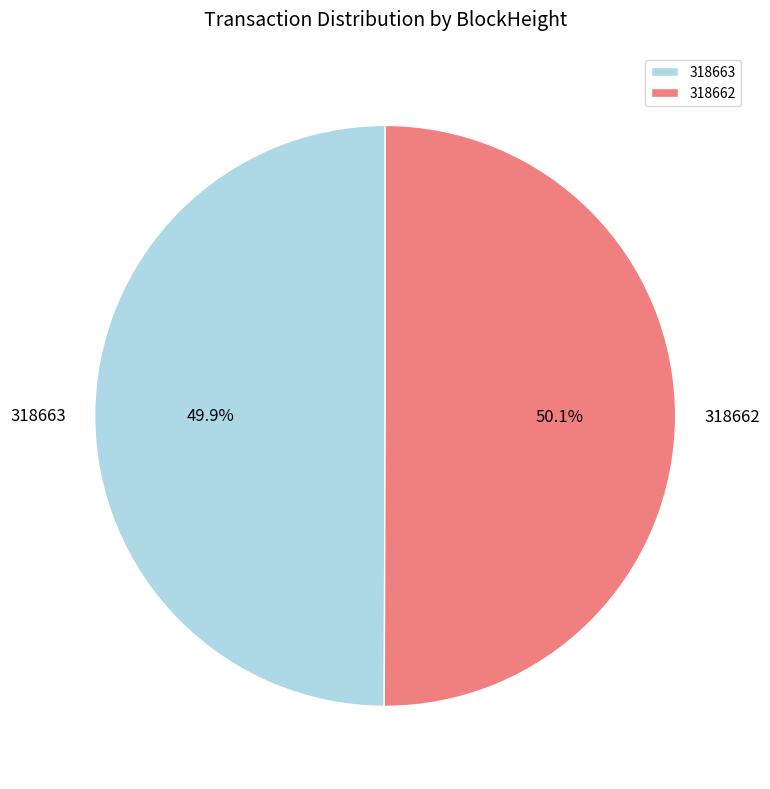

Is there any slice that represents more than half of the pie?

Yes